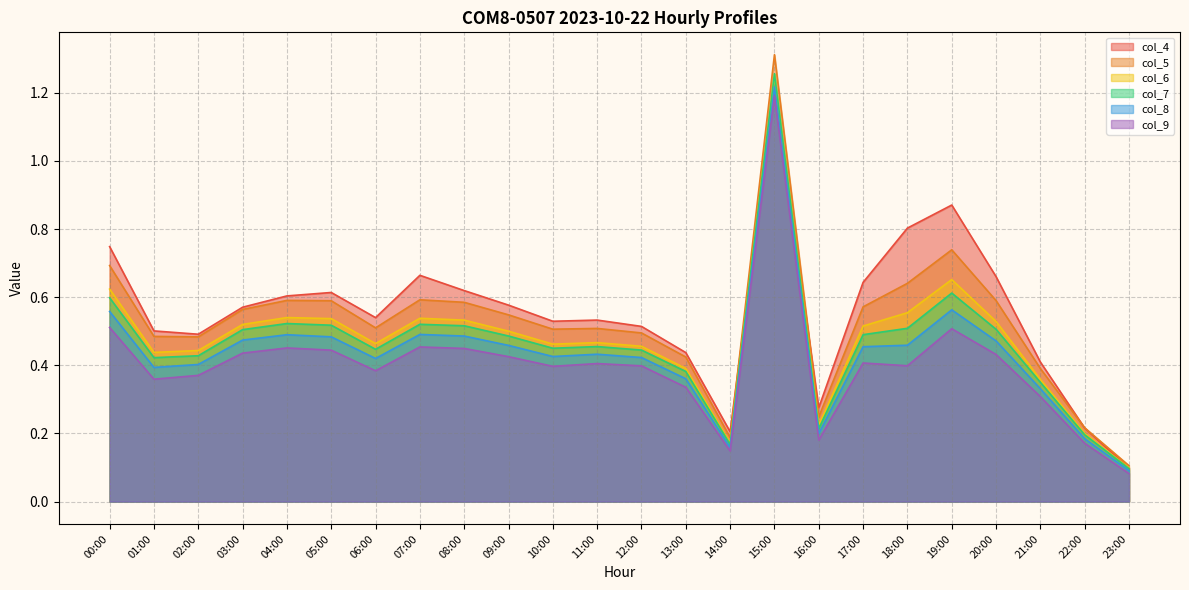

True or false: col_8 and col_5 intersect in this chart.

False